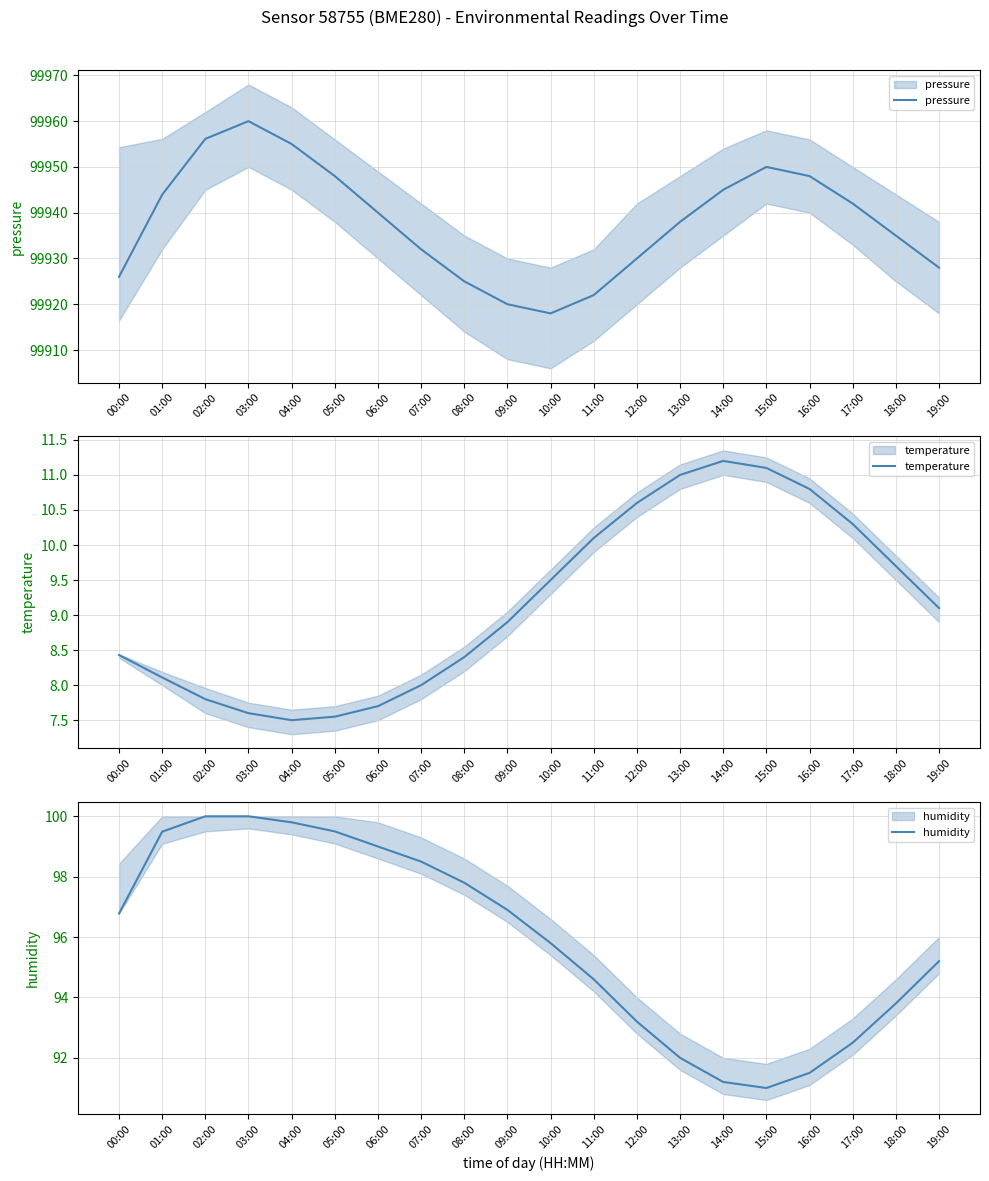

True or false: temperature and pressure cross at least once.

False